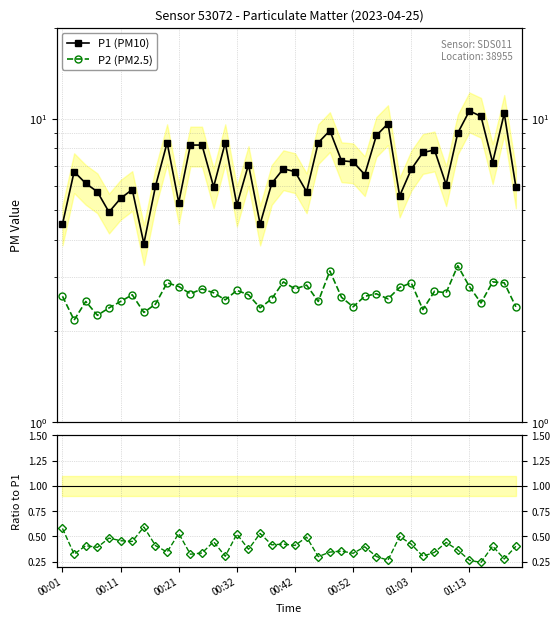

Which series has the largest total across all categories?

P1 (PM10)